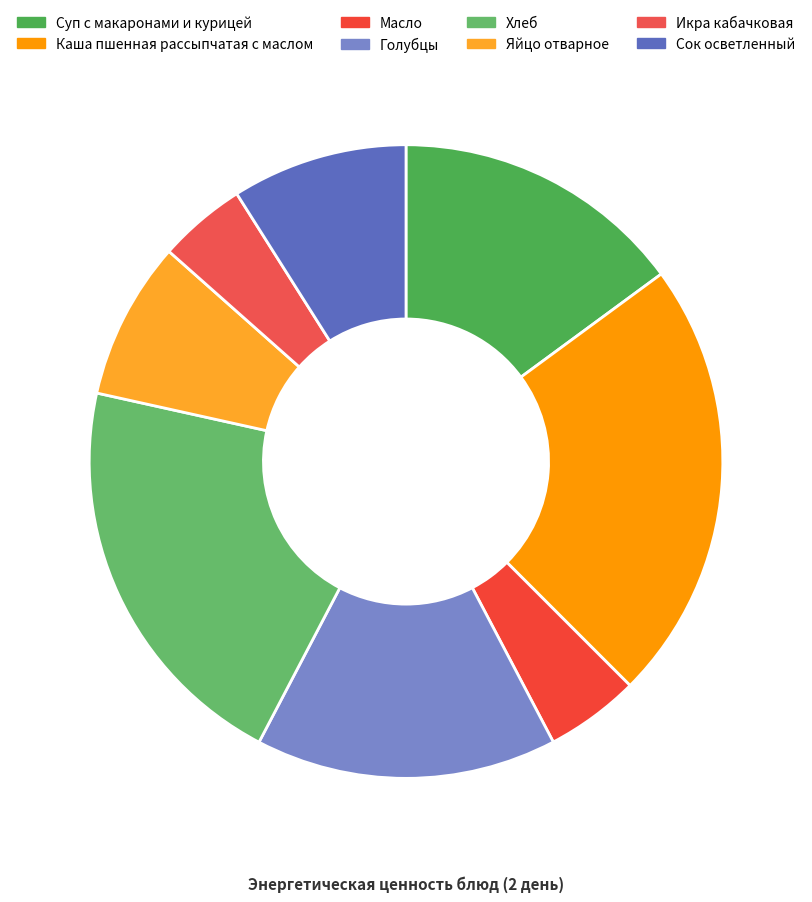

Approximately how many times larger is the value at Яйцо отварное compared to Каша пшенная рассыпчатая с маслом?

0.4